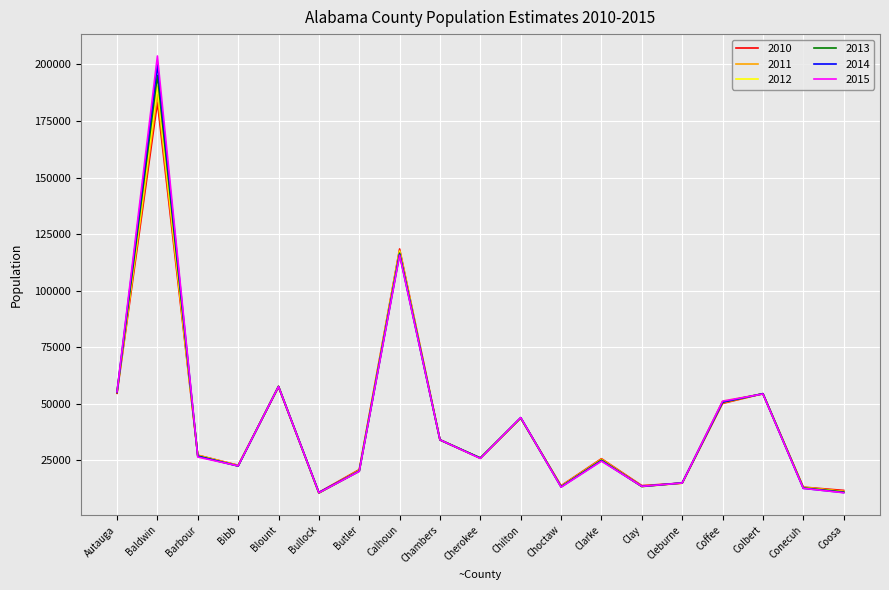

At which label is 2013 closest to 102877?

Calhoun